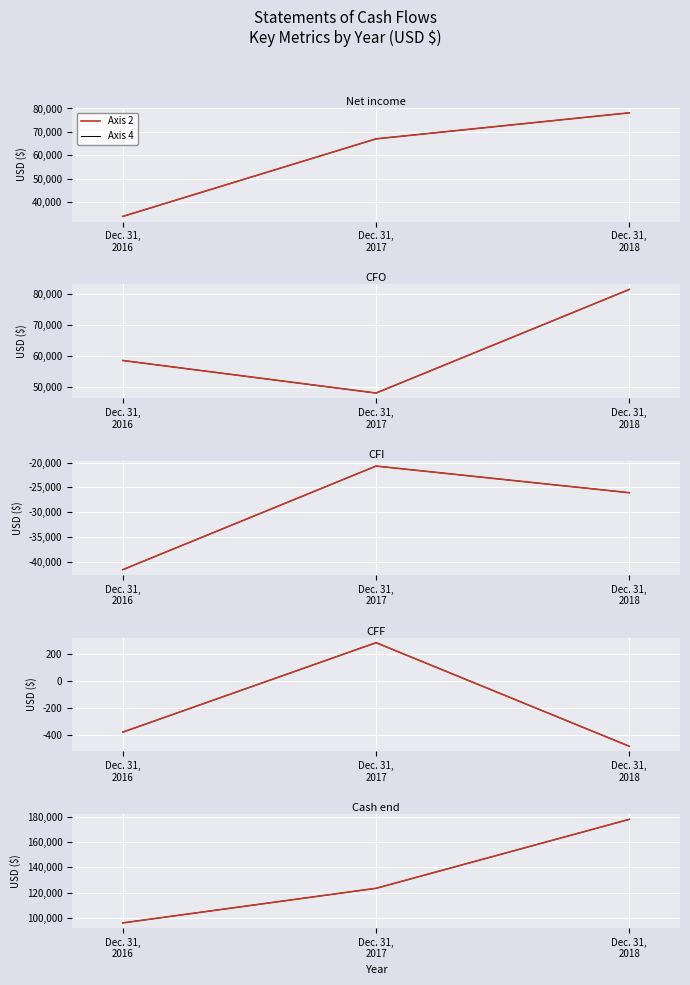

Which has a higher value, Dec. 31,
2018 or Dec. 31,
2017?

Dec. 31,
2018